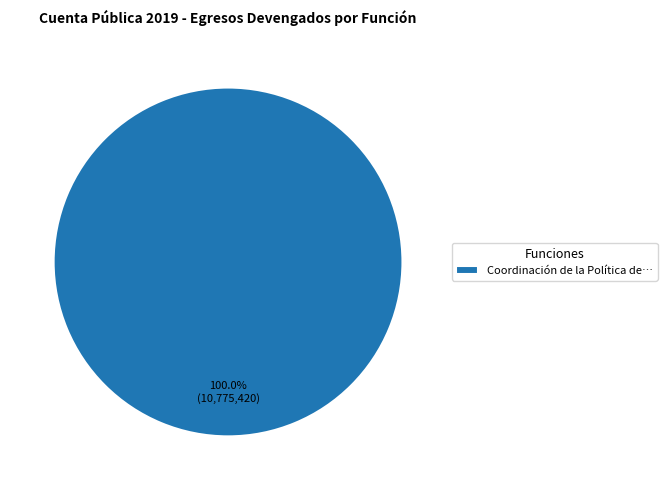

Is there a majority slice in this chart?

Yes